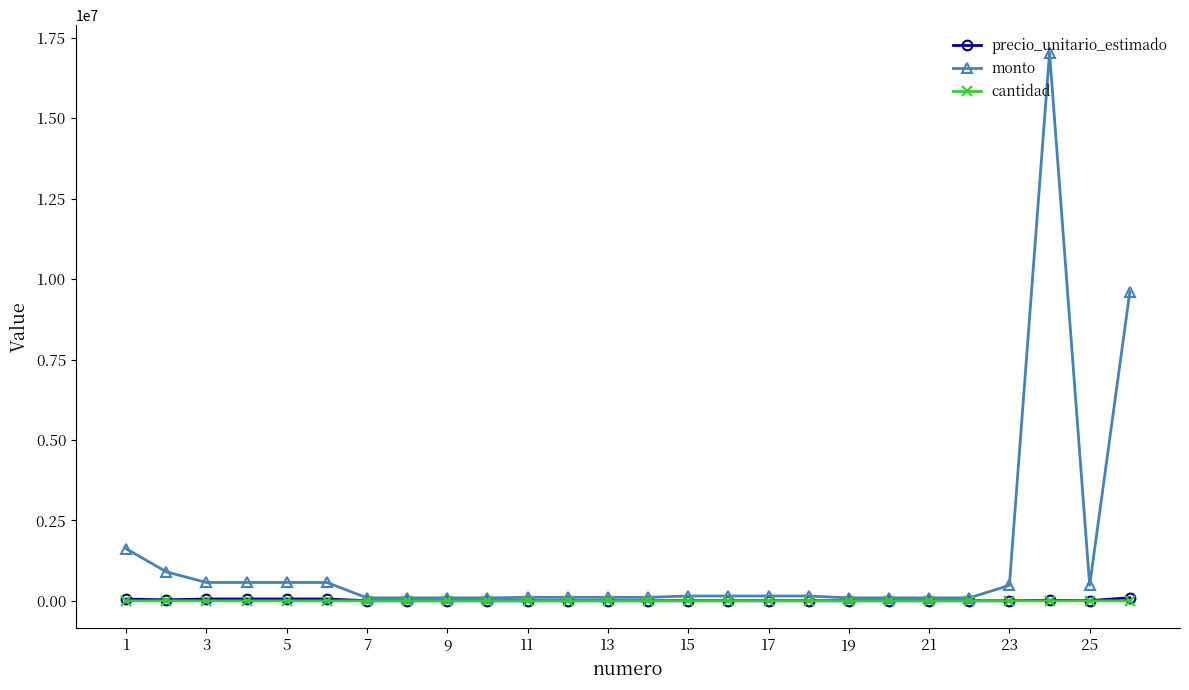

Which series has the largest total across all categories?

monto